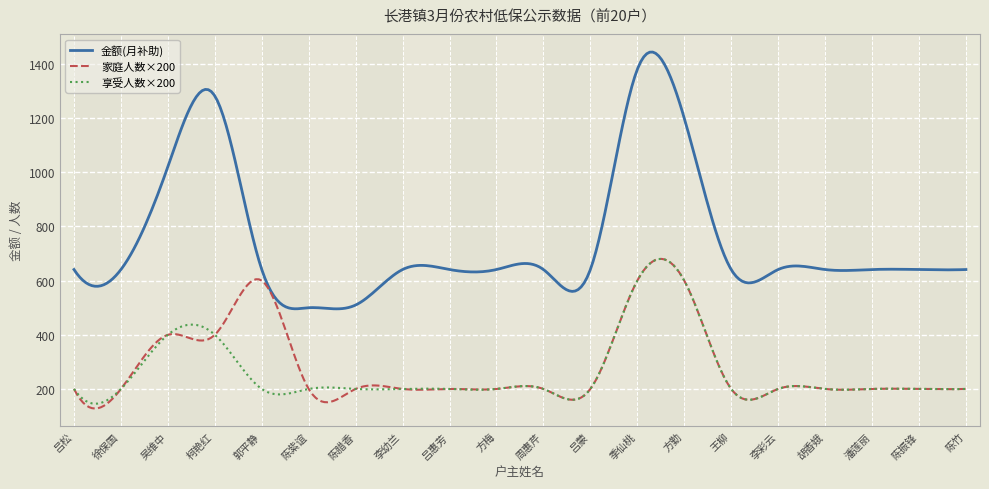

Which series has the largest total across all categories?

金额(月补助)